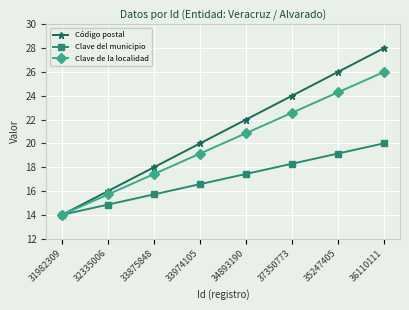

Which series has the largest range (max minus min)?

Código postal